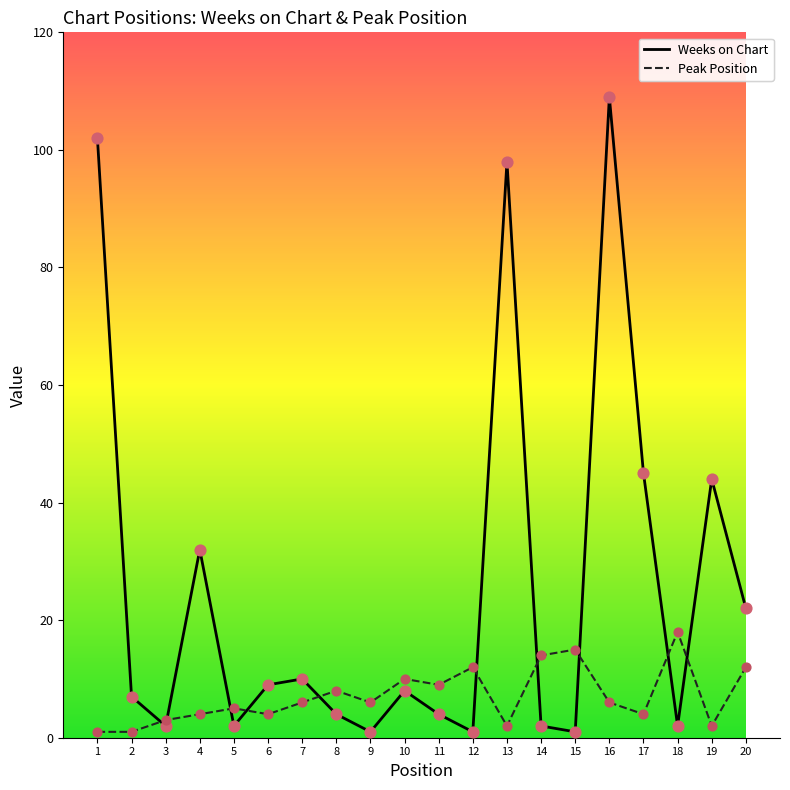

At which category is the sum across all series the highest?

16